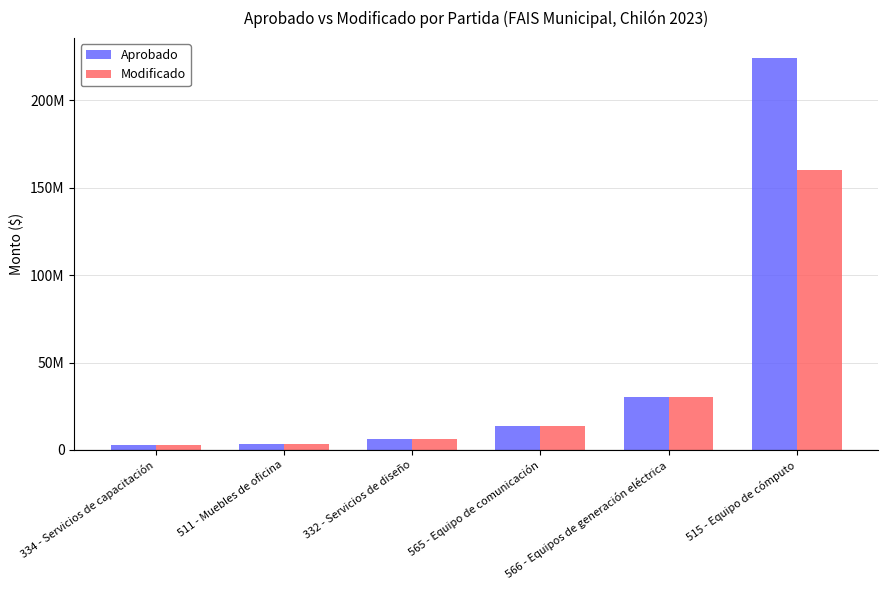

What is the label of the 1st bar from the right?

515 - Equipo de cómputo